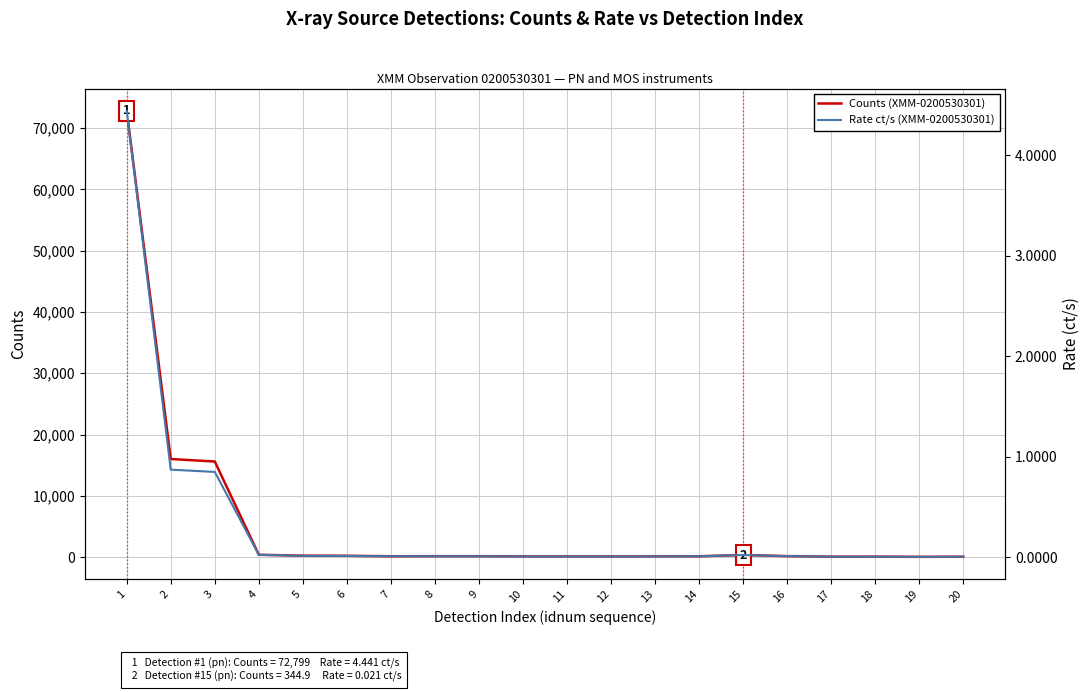

What is the difference between the highest and lowest values at 16?

160.1